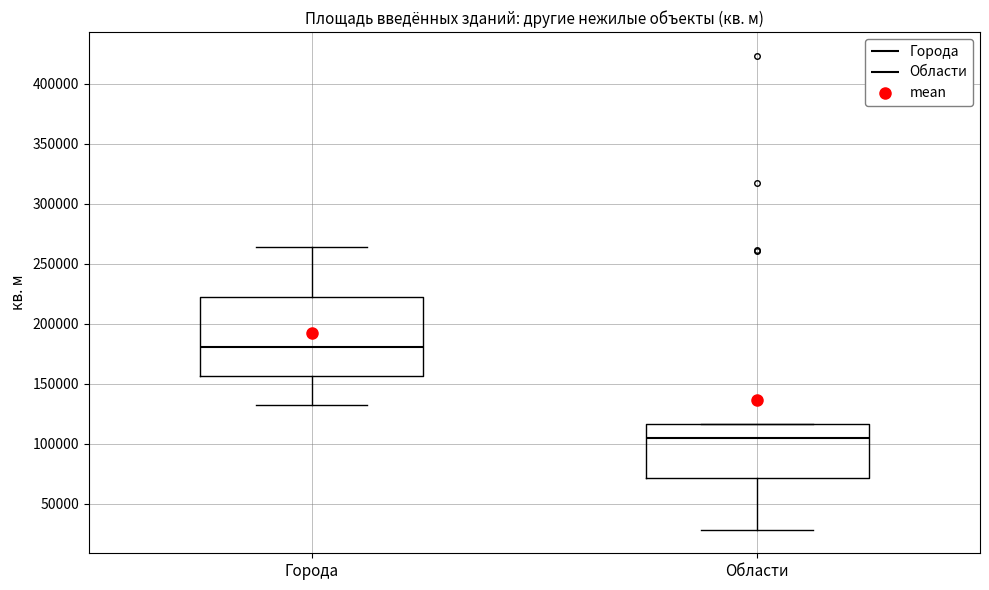

Reading left to right, read every box against the y-axis: the position of its median line, the range the box covers, and the ends of its whiskers. The values are not printed on the chart, so give them approximately, as read against the axis.

Города: median 180000, box 155000 to 220000, whiskers 130000 to 265000
Области: median 105000, box 70000 to 115000, whiskers 30000 to 115000